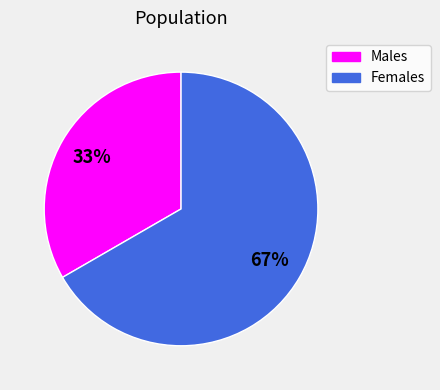

Is the sum of Males and Females greater than half?

Yes